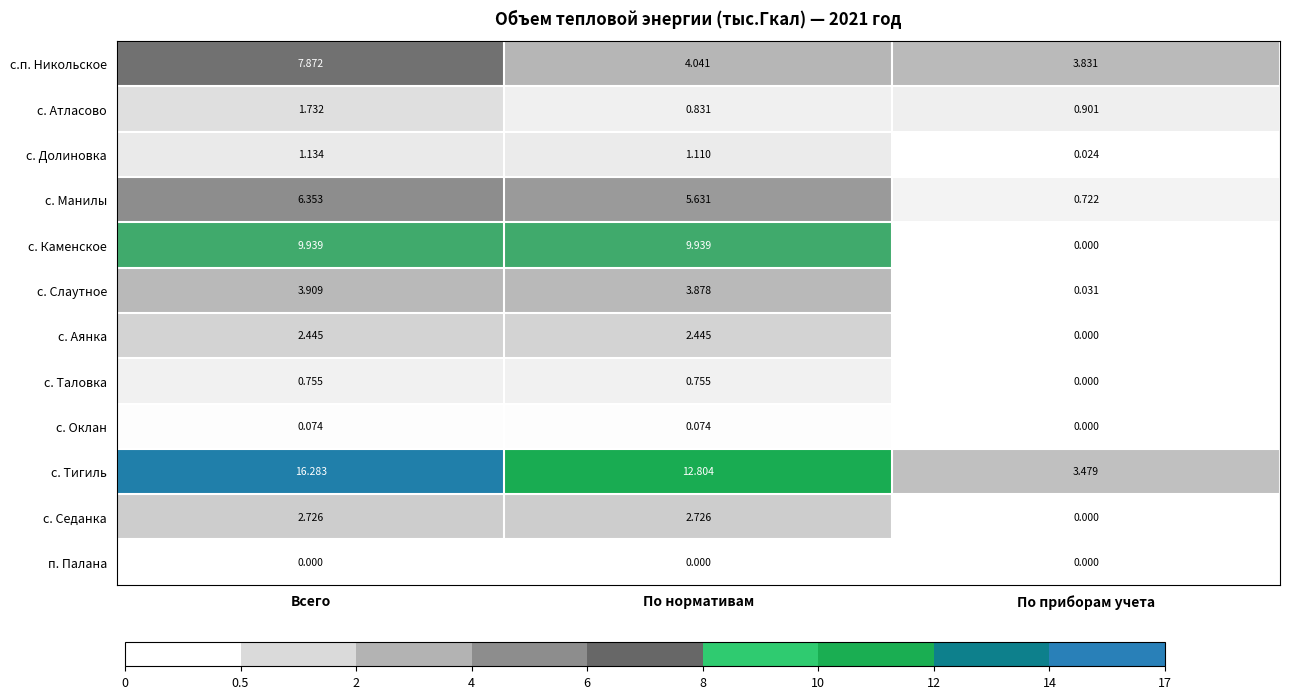

What is the spread (max minus min) of values at Всего?

16.3